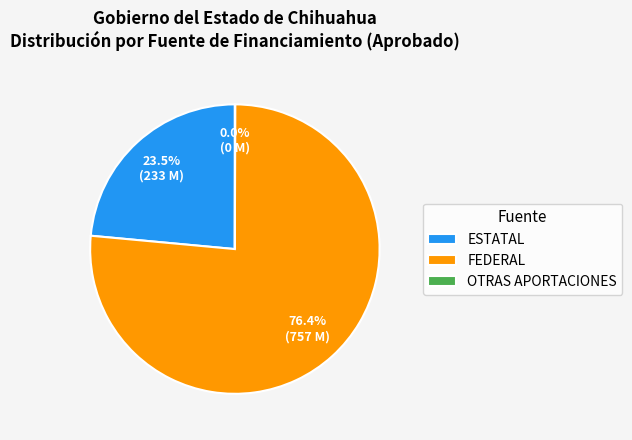

What portion of the pie excludes ESTATAL?

76.5%